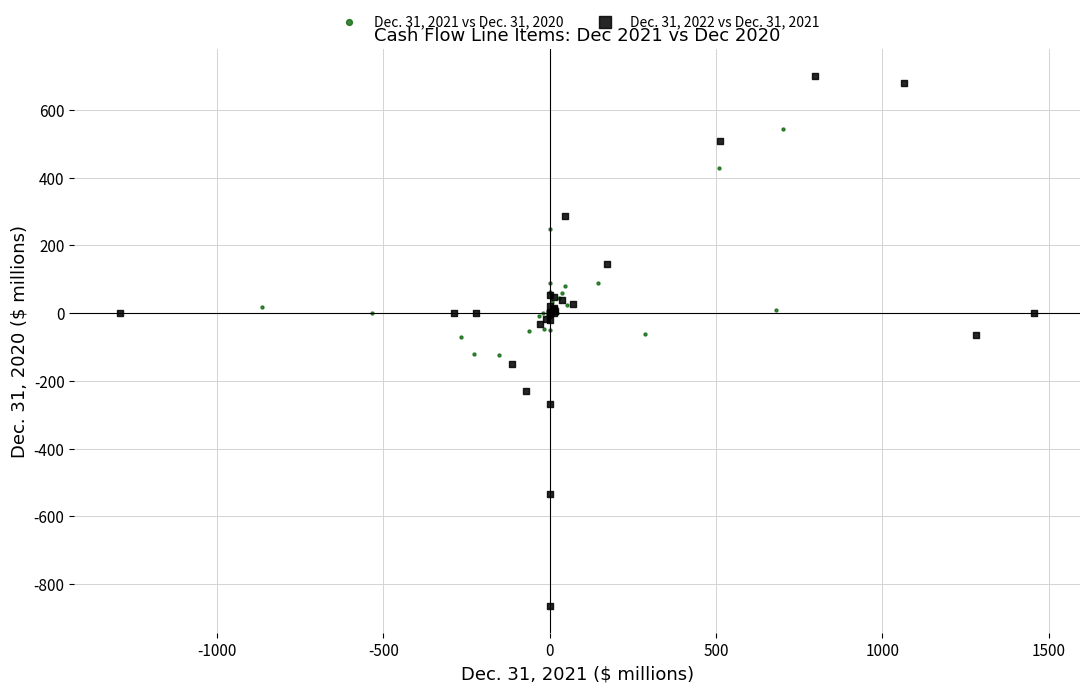

Which series contains the lowest Y value?

Dec. 31, 2022 vs Dec. 31, 2021